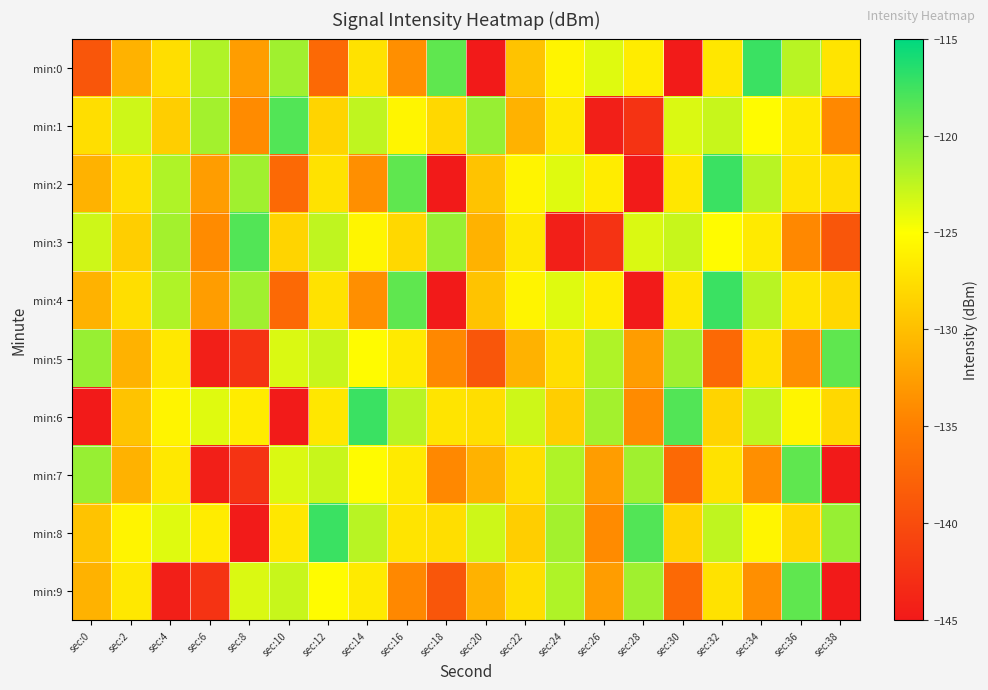

What is the maximum value shown in the chart?

-117.3